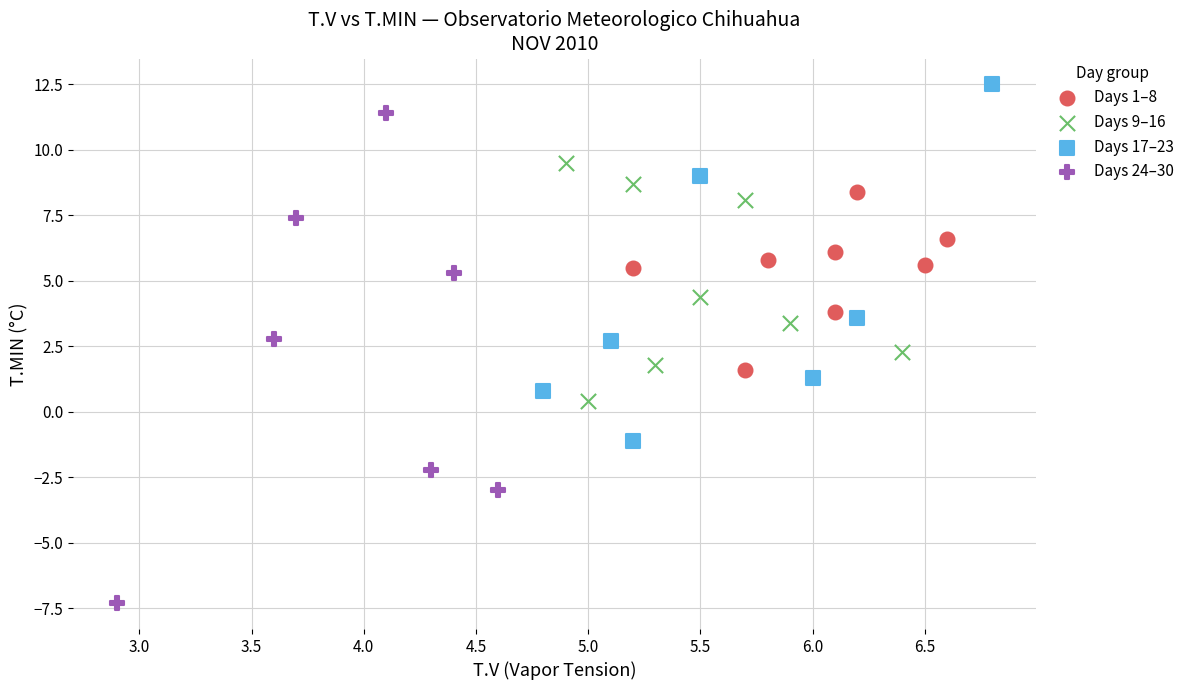

Which series has the widest spread of Y values?

Days 24–30